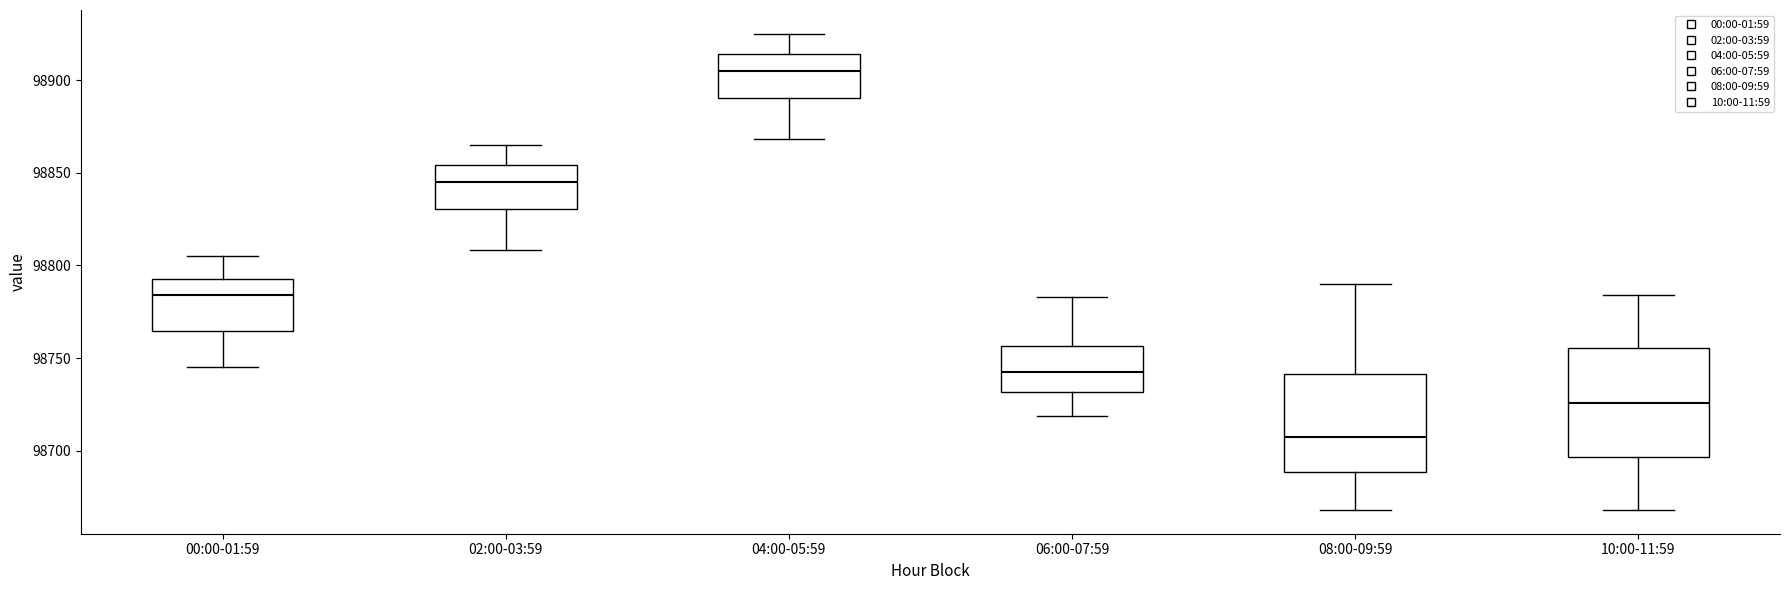

Reading left to right, read every box against the y-axis: the position of its median line, the range the box covers, and the ends of its whiskers. The values are not printed on the chart, so give them approximately, as read against the axis.

00:00-01:59: median 98785, box 98765 to 98795, whiskers 98745 to 98805
02:00-03:59: median 98845, box 98830 to 98855, whiskers 98810 to 98865
04:00-05:59: median 98905, box 98890 to 98915, whiskers 98870 to 98925
06:00-07:59: median 98745, box 98730 to 98755, whiskers 98720 to 98785
08:00-09:59: median 98705, box 98690 to 98740, whiskers 98670 to 98790
10:00-11:59: median 98725, box 98695 to 98755, whiskers 98670 to 98785